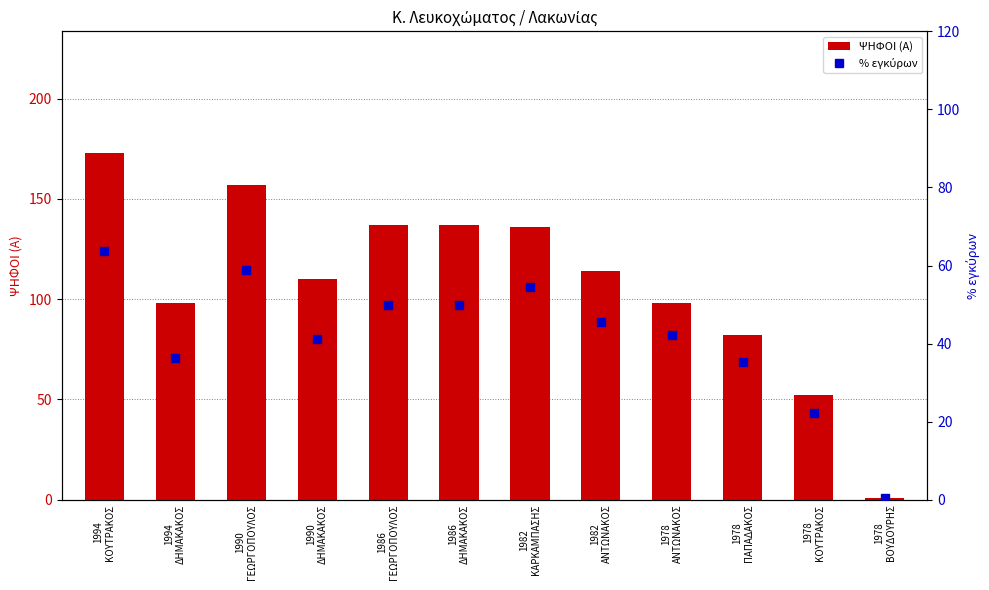

Reading left to right, extract all data points from this chart.

ΨΗΦΟΙ (Α): 1994
ΚΟΥΤΡΑΚΟΣ=173.0	1994
ΔΗΜΑΚΑΚΟΣ=98.0	1990
ΓΕΩΡΓΟΠΟΥΛΟΣ=157.0	1990
ΔΗΜΑΚΑΚΟΣ=110.0	1986
ΓΕΩΡΓΟΠΟΥΛΟΣ=137.0	1986
ΔΗΜΑΚΑΚΟΣ=137.0	1982
ΚΑΡΚΑΜΠΑΣΗΣ=136.0	1982
ΑΝΤΩΝΑΚΟΣ=114.0	1978
ΑΝΤΩΝΑΚΟΣ=98.0	1978
ΠΑΠΑΔΑΚΟΣ=82.0	1978
ΚΟΥΤΡΑΚΟΣ=52.0	1978
ΒΟΥΔΟΥΡΗΣ=1.0
% εγκύρων: 1994
ΚΟΥΤΡΑΚΟΣ=63.8	1994
ΔΗΜΑΚΑΚΟΣ=36.2	1990
ΓΕΩΡΓΟΠΟΥΛΟΣ=58.8	1990
ΔΗΜΑΚΑΚΟΣ=41.2	1986
ΓΕΩΡΓΟΠΟΥΛΟΣ=50.0	1986
ΔΗΜΑΚΑΚΟΣ=50.0	1982
ΚΑΡΚΑΜΠΑΣΗΣ=54.4	1982
ΑΝΤΩΝΑΚΟΣ=45.6	1978
ΑΝΤΩΝΑΚΟΣ=42.1	1978
ΠΑΠΑΔΑΚΟΣ=35.2	1978
ΚΟΥΤΡΑΚΟΣ=22.3	1978
ΒΟΥΔΟΥΡΗΣ=0.4